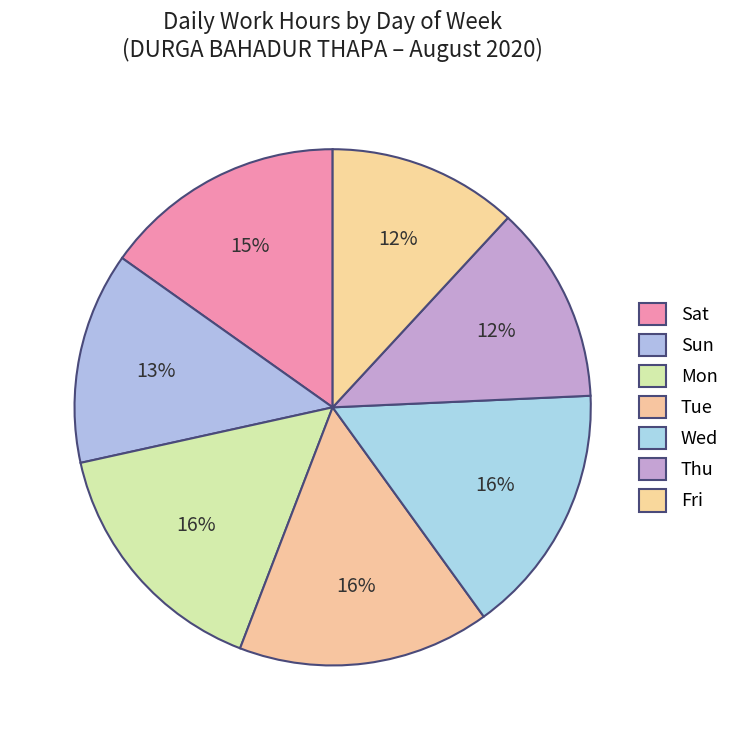

How many segments does this pie chart have?

7